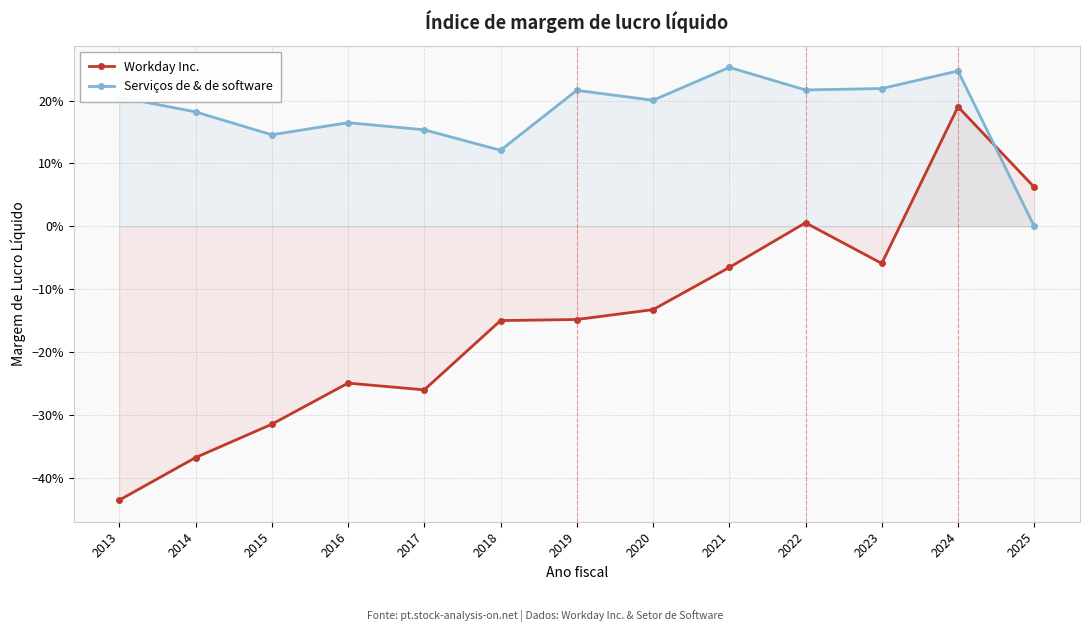

True or false: Workday Inc. has more than 1 points higher than both neighbors.

True